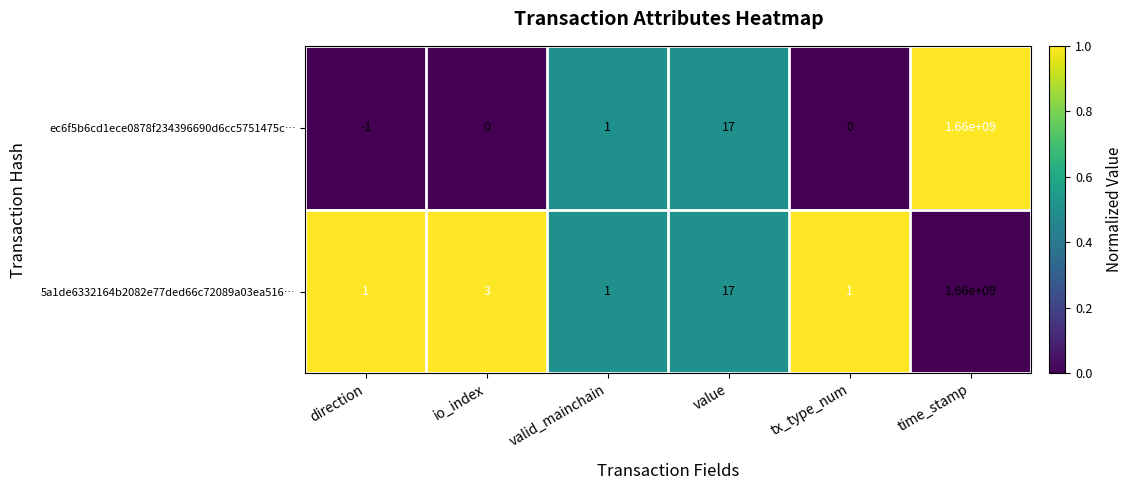

What is the total value across all series at value?

34